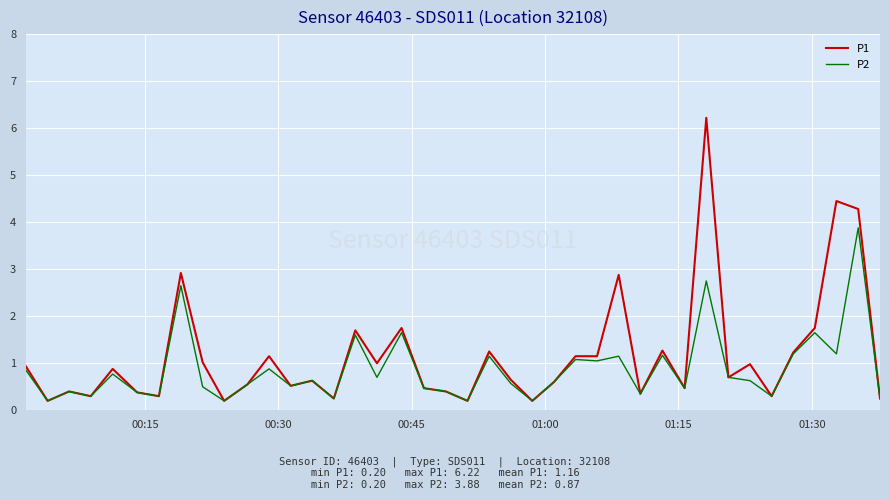

In P2, how many points are lower than both neighbors (excluding endpoints)?

14